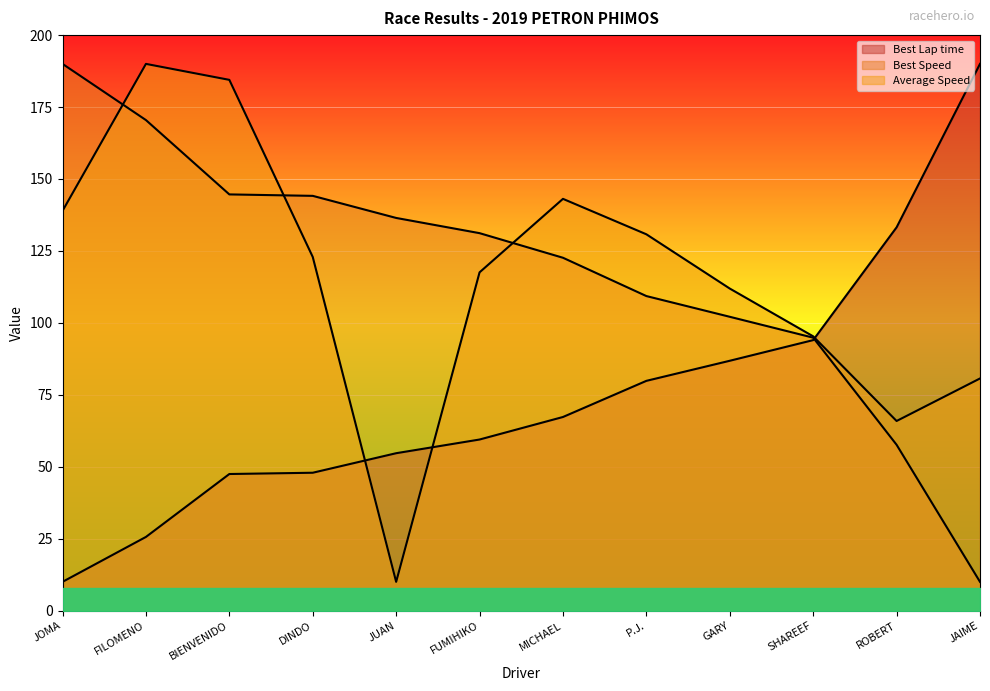

Does the chart display data point markers on the line(s)?

No